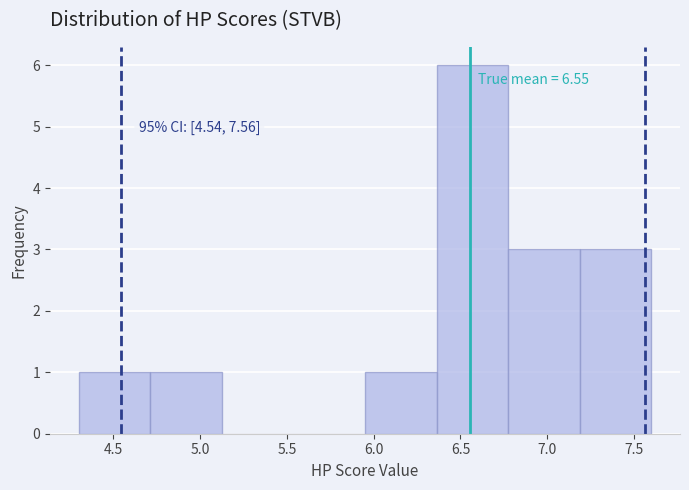

Over which range of the x-axis is the bar tallest?

6.35 to 6.80